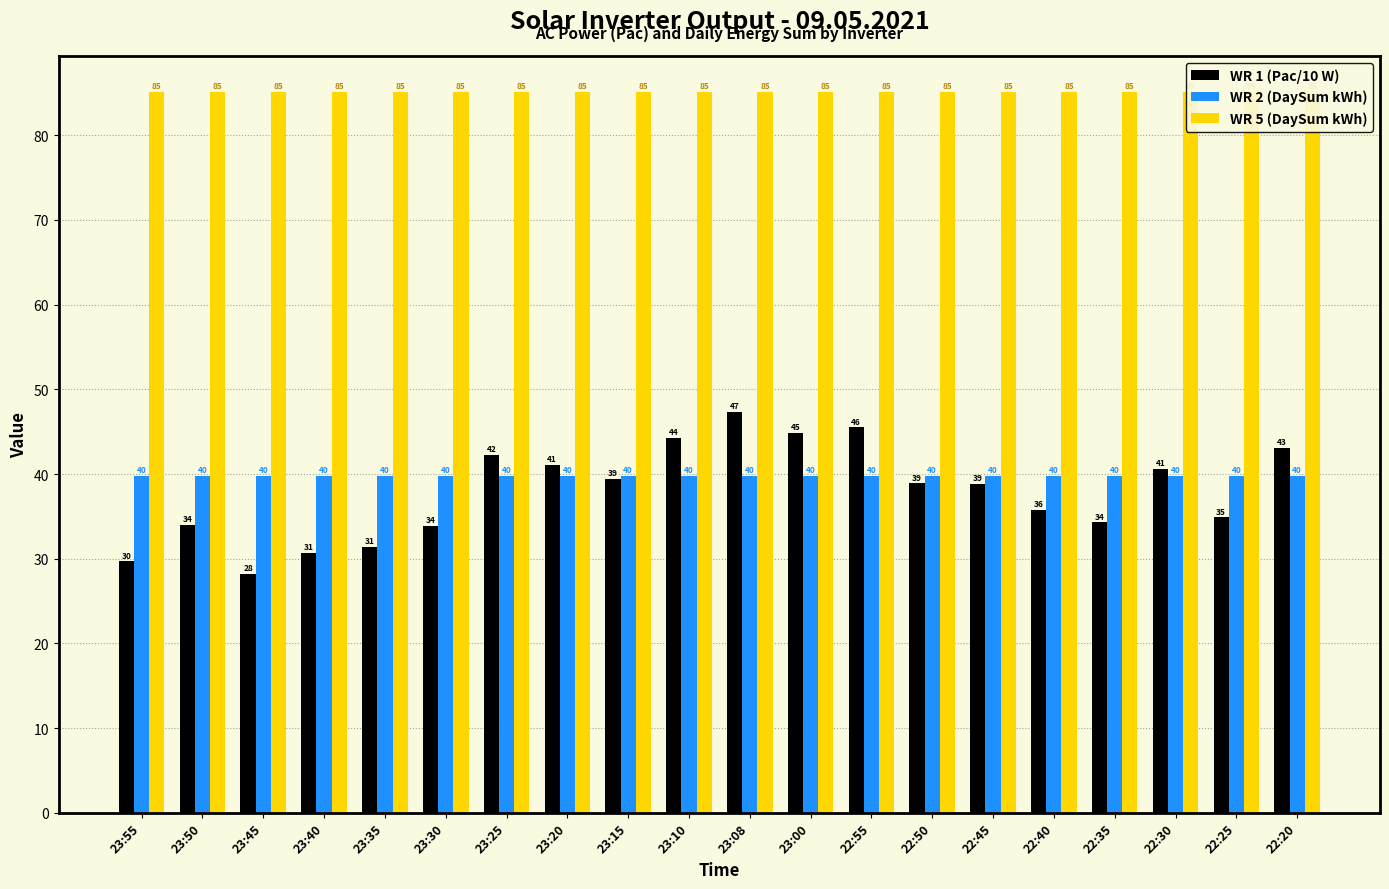

Reading left to right, list all the values displayed in this chart.

WR 1 (Pac/10 W): 23:55=29.7	23:50=34.0	23:45=28.2	23:40=30.7	23:35=31.4	23:30=33.9	23:25=42.3	23:20=41.1	23:15=39.4	23:10=44.3	23:08=47.3	23:00=44.9	22:55=45.5	22:50=38.9	22:45=38.8	22:40=35.8	22:35=34.3	22:30=40.6	22:25=34.9	22:20=43.1
WR 2 (DaySum kWh): 23:55=39.8	23:50=39.8	23:45=39.8	23:40=39.8	23:35=39.8	23:30=39.8	23:25=39.8	23:20=39.8	23:15=39.8	23:10=39.8	23:08=39.8	23:00=39.8	22:55=39.8	22:50=39.8	22:45=39.8	22:40=39.8	22:35=39.8	22:30=39.8	22:25=39.8	22:20=39.8
WR 5 (DaySum kWh): 23:55=85.1	23:50=85.1	23:45=85.1	23:40=85.1	23:35=85.1	23:30=85.1	23:25=85.1	23:20=85.1	23:15=85.1	23:10=85.1	23:08=85.1	23:00=85.1	22:55=85.1	22:50=85.1	22:45=85.1	22:40=85.1	22:35=85.1	22:30=85.1	22:25=85.1	22:20=85.1